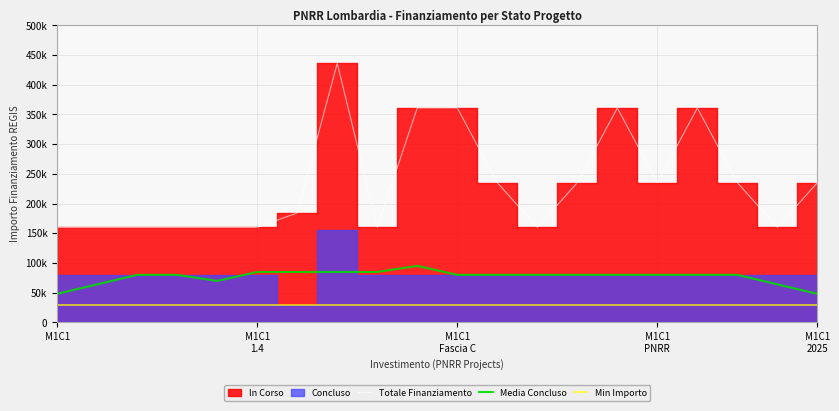

True or false: Totale Finanziamento and Min Importo intersect in this chart.

False